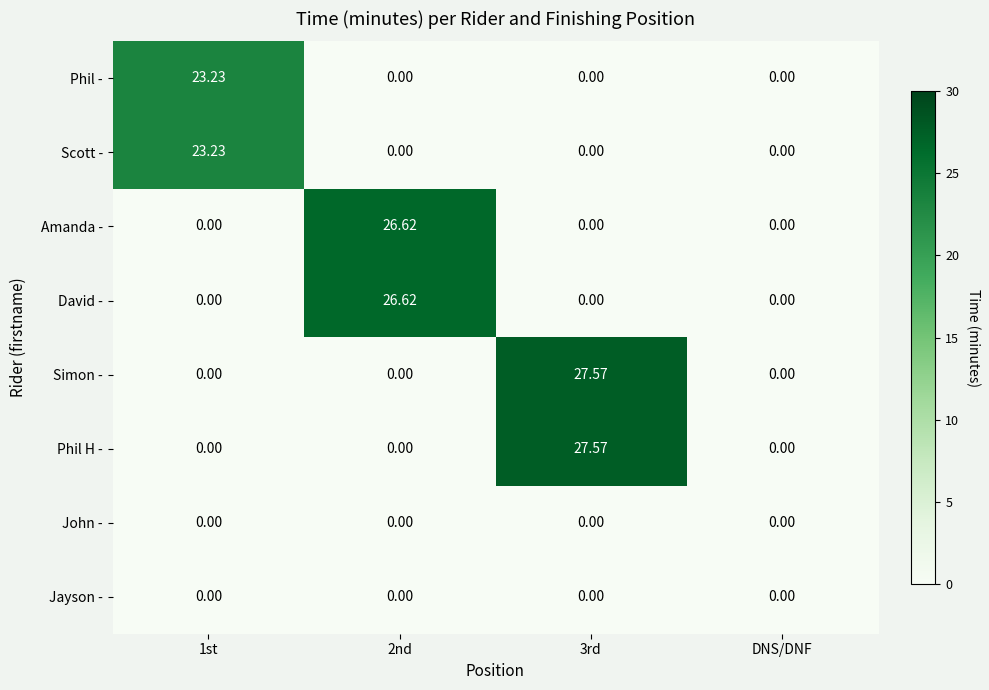

Is the value of David - at 2nd greater than the value of Jayson - at DNS/DNF?

Yes